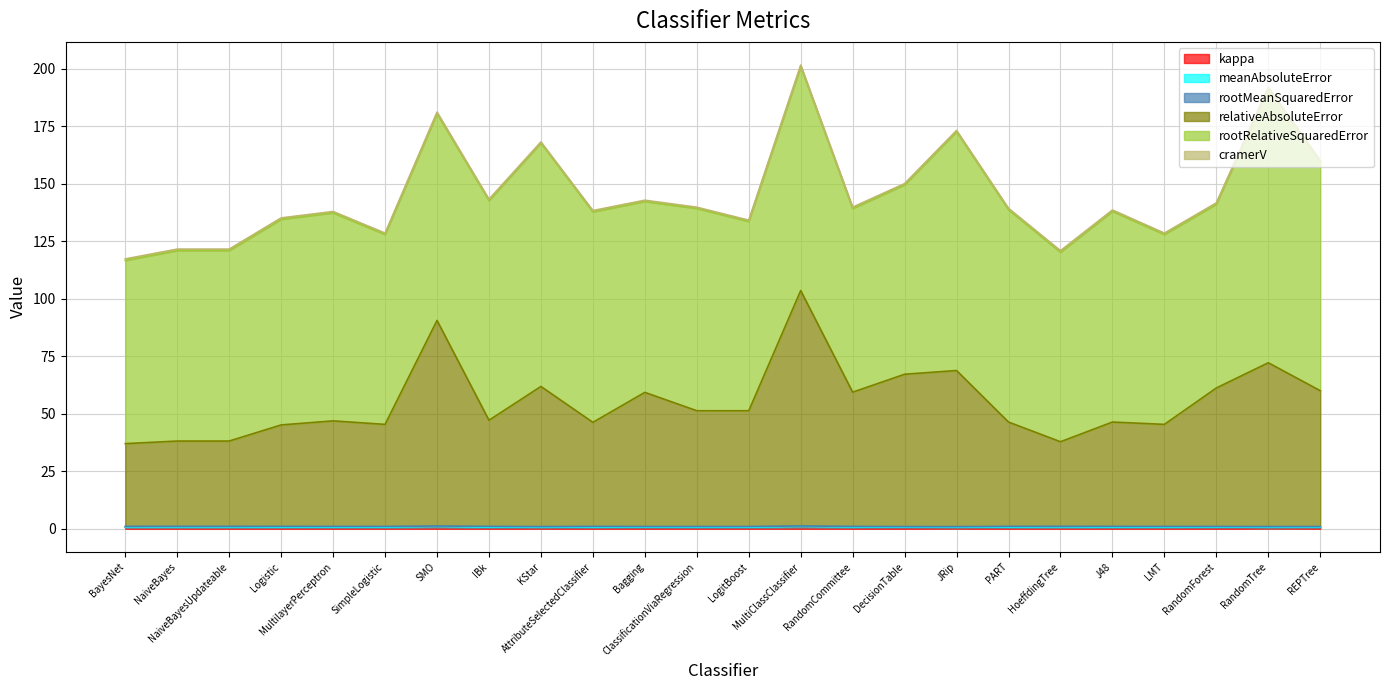

Reading right to left, what are all the values shown in this chart?

kappa: 0.4	0.3	0.5	0.6	0.6	0.6	0.6	0.3	0.5	0.6	0.6	0.5	0.5	0.5	0.6	0.4	0.5	0.6	0.6	0.6	0.6	0.6	0.6	0.7
meanAbsoluteError: 0.2	0.2	0.2	0.1	0.1	0.1	0.1	0.2	0.2	0.2	0.3	0.1	0.1	0.2	0.1	0.2	0.1	0.3	0.1	0.1	0.1	0.1	0.1	0.1
rootMeanSquaredError: 0.4	0.5	0.3	0.3	0.3	0.3	0.3	0.4	0.3	0.3	0.4	0.3	0.3	0.3	0.3	0.4	0.4	0.3	0.3	0.3	0.3	0.3	0.3	0.3
relativeAbsoluteError: 59.1	71.2	60.2	44.4	45.4	36.8	45.4	67.9	66.2	58.4	102.3	50.3	50.3	58.3	45.2	60.9	46.2	89.4	44.4	45.9	44.1	37.1	37.1	36.0
rootRelativeSquaredError: 99.7	119.4	79.9	82.6	91.6	82.4	92.3	103.9	82.4	79.9	97.5	82.3	88.0	83.0	91.5	105.9	95.5	90.0	82.6	90.5	89.4	82.8	82.8	79.7
cramerV: 0.4	0.4	0.6	0.6	0.6	0.6	0.6	0.5	0.5	0.6	0.6	0.6	0.5	0.5	0.6	0.4	0.6	0.6	0.6	0.6	0.6	0.6	0.6	0.7